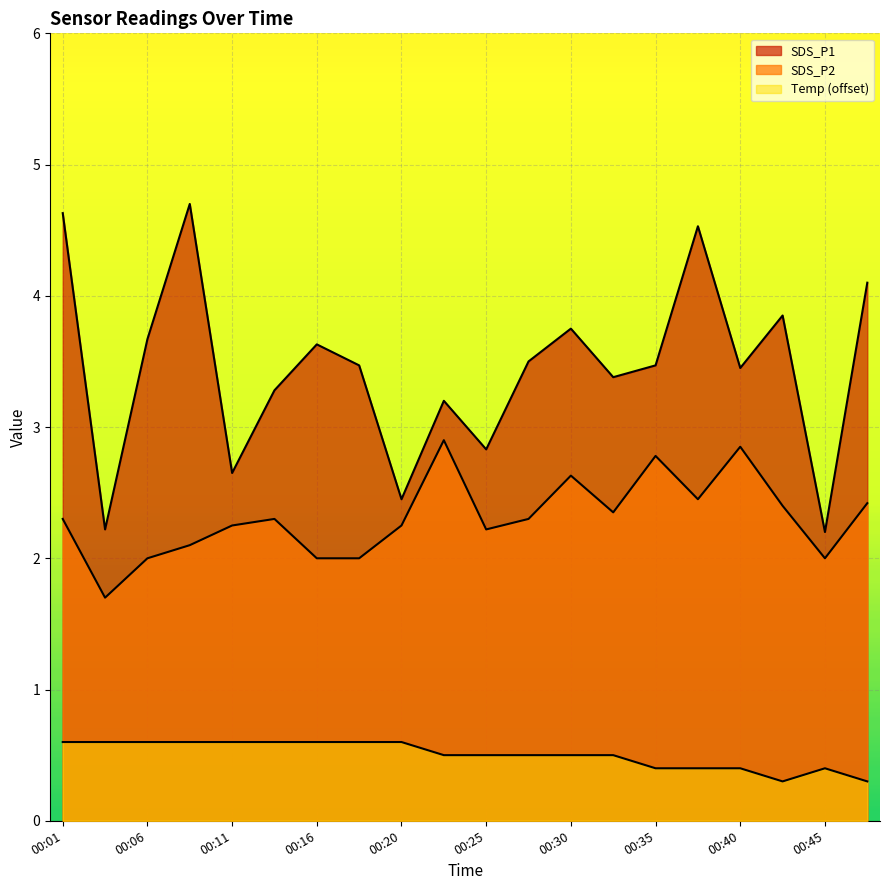

Rank the categories by Temp value from lowest to highest.

00:42, 00:47, 00:35, 00:37, 00:40, 00:45, 00:23, 00:25, 00:28, 00:30, 00:32, 00:01, 00:03, 00:06, 00:08, 00:11, 00:13, 00:16, 00:18, 00:20